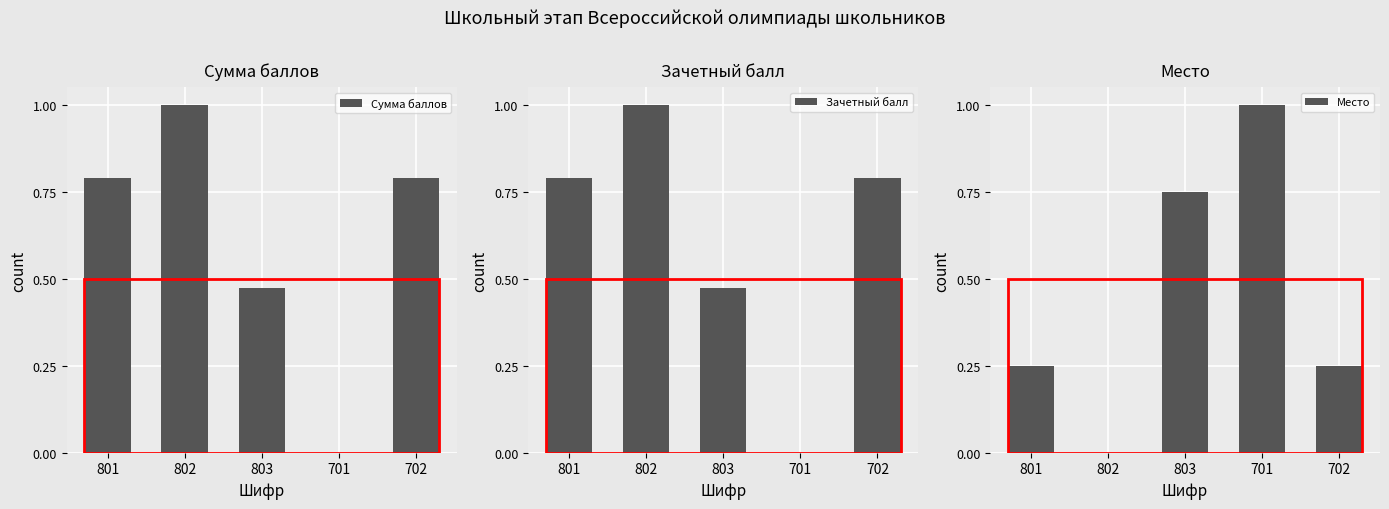

Between 702 and 803, which is larger?

702